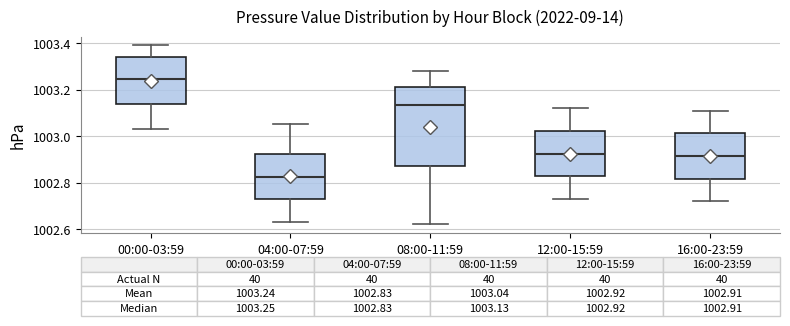

Which box is the tallest, from its lower edge to its upper edge?

08:00-11:59